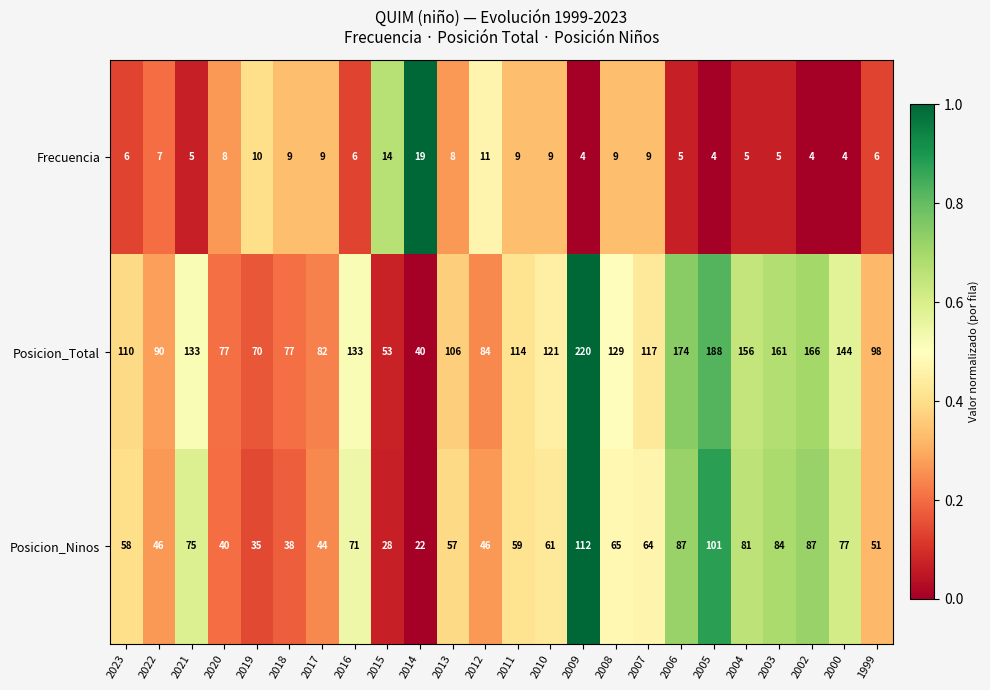

True or false: Posicion_Ninos has a value of 30 at 2014.

False